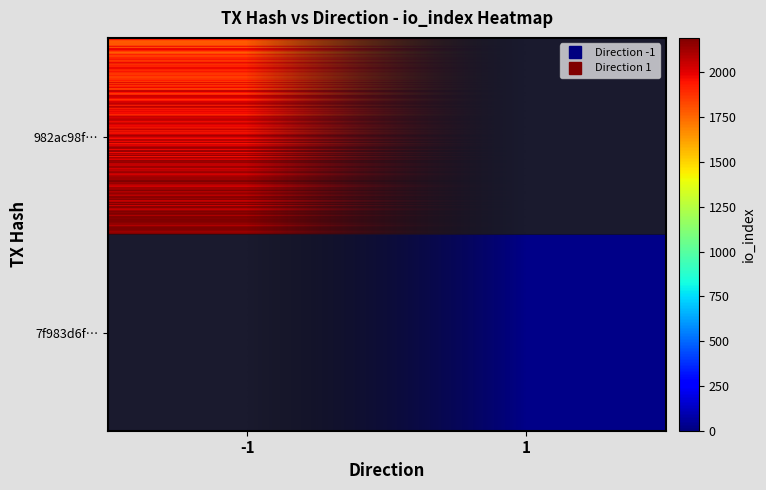

Is it true that 7f983d6f7b8d10329ce66c49f5f48833dda07c7 equals 1 at direction?

False